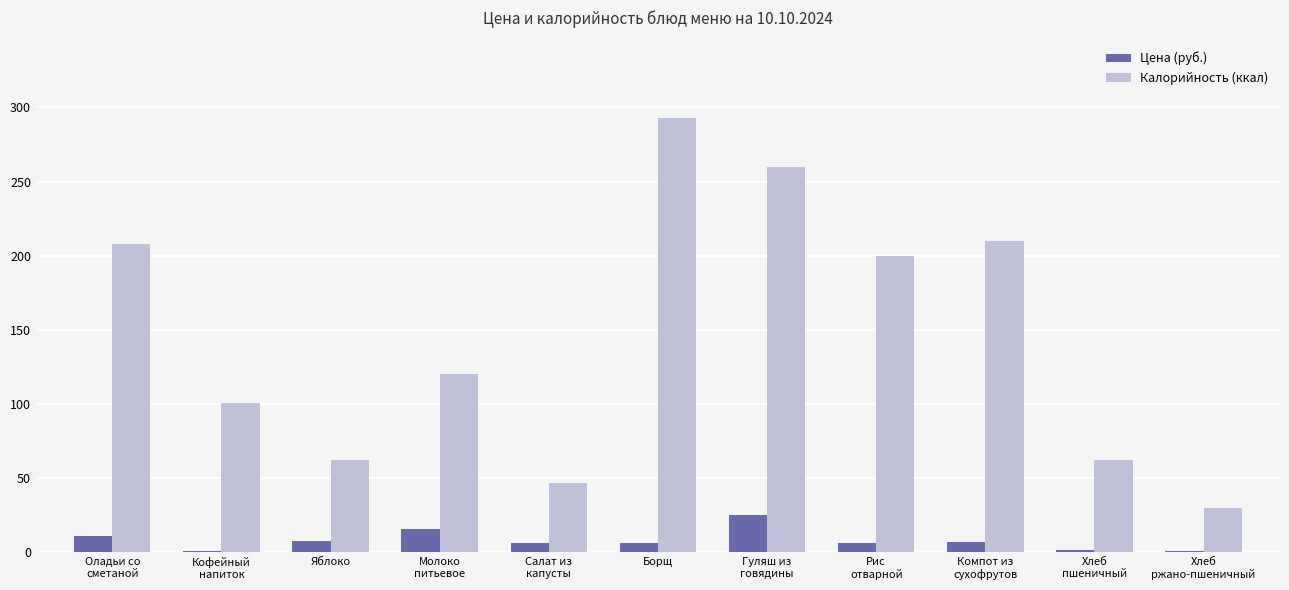

Which series has the largest total across all categories?

Калорийность (ккал)